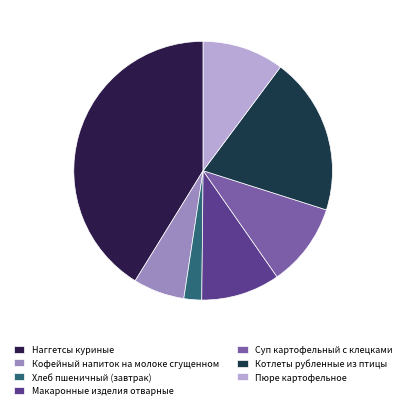

What percentage is the Хлеб пшеничный (завтрак) slice, to the nearest percent?

2%